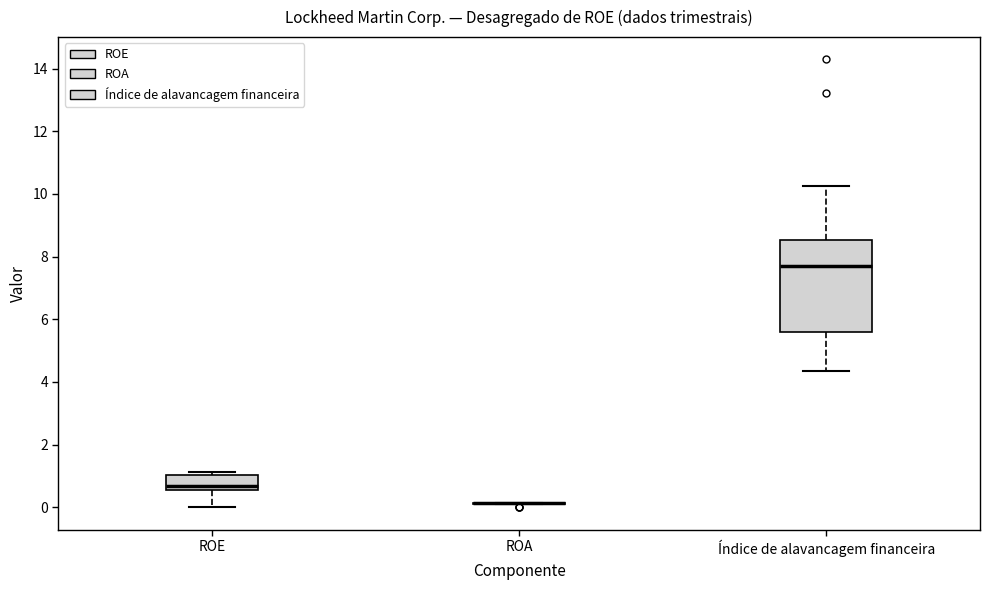

Comparing the boxes themselves (not the whiskers), which one is the tallest?

Índice de alavancagem financeira